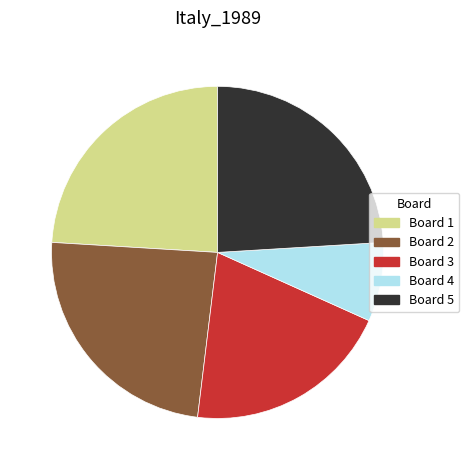

Is there a majority slice in this chart?

No